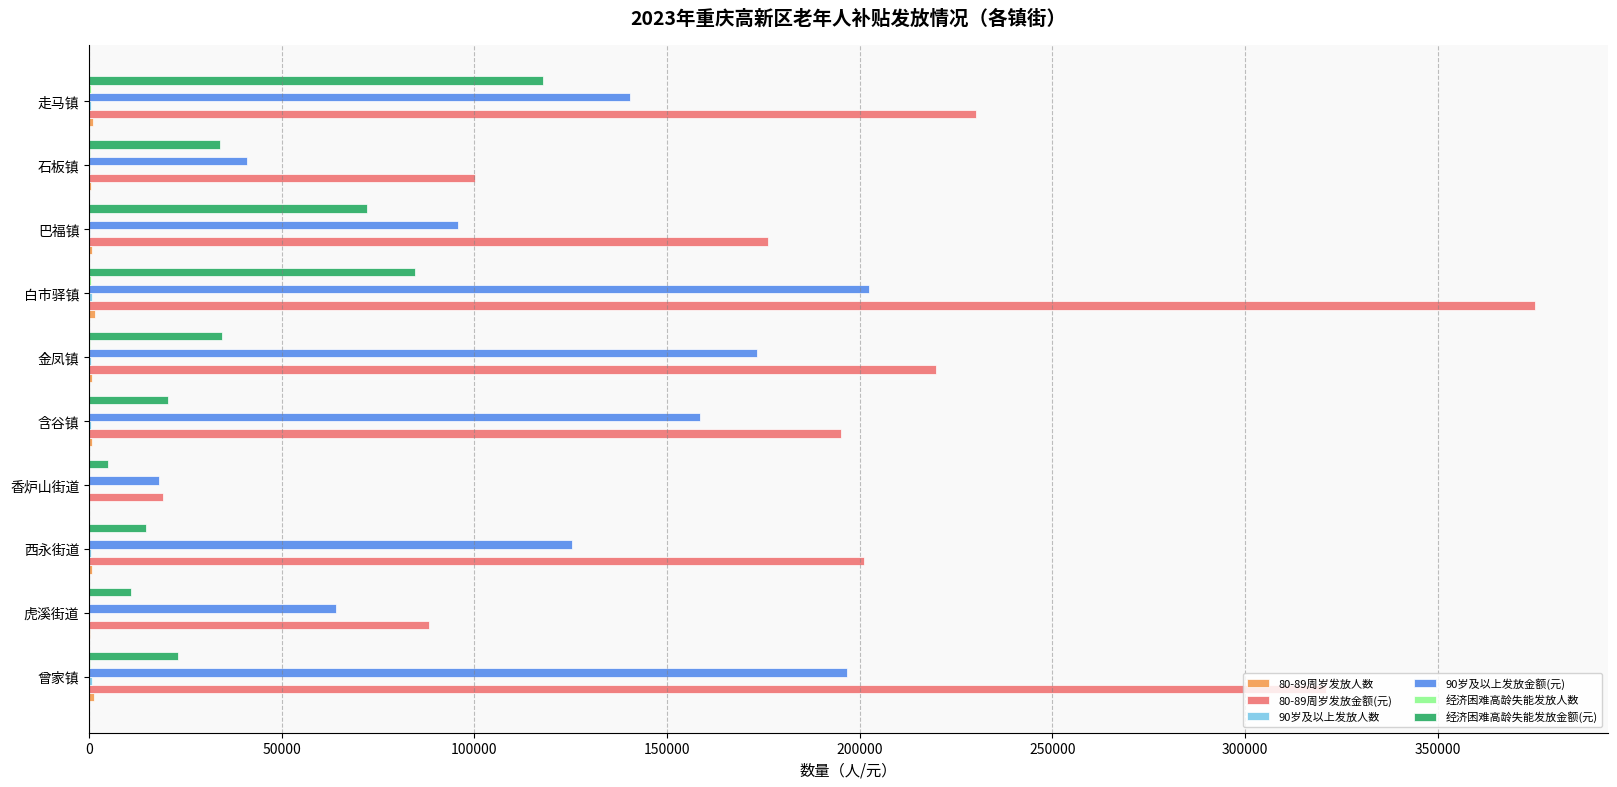

Which category has the highest value across all series?

白市驿镇